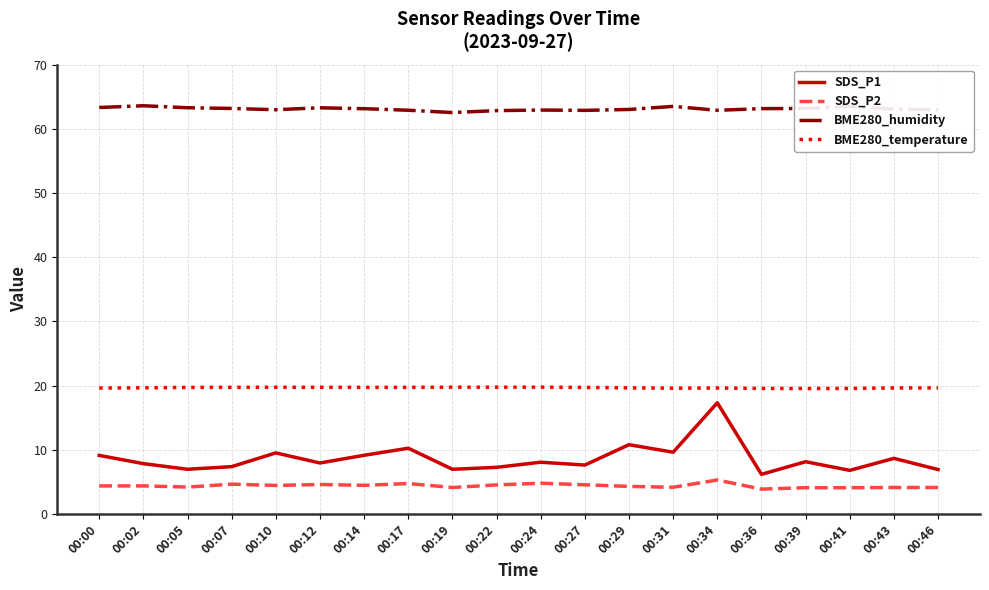

How many distinct data groups are displayed?

4